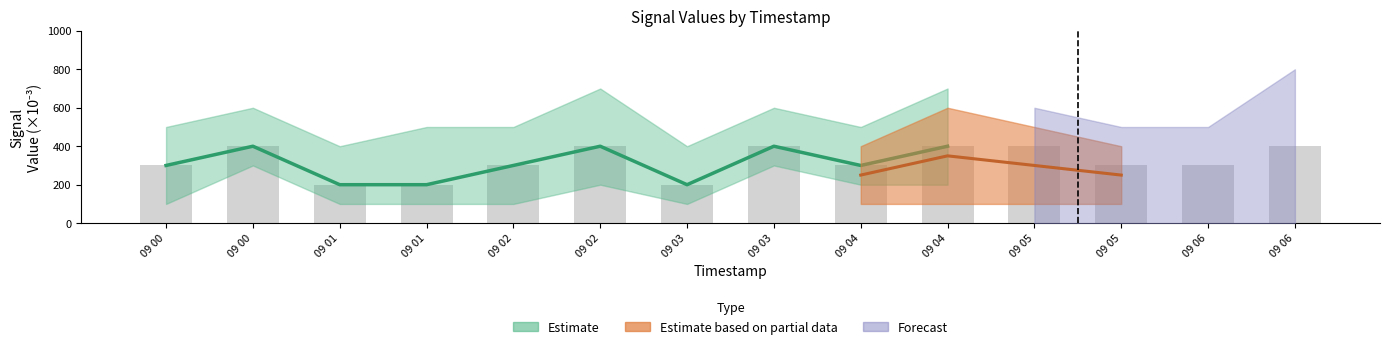

The value at 09 05 is 300. True or false?

True